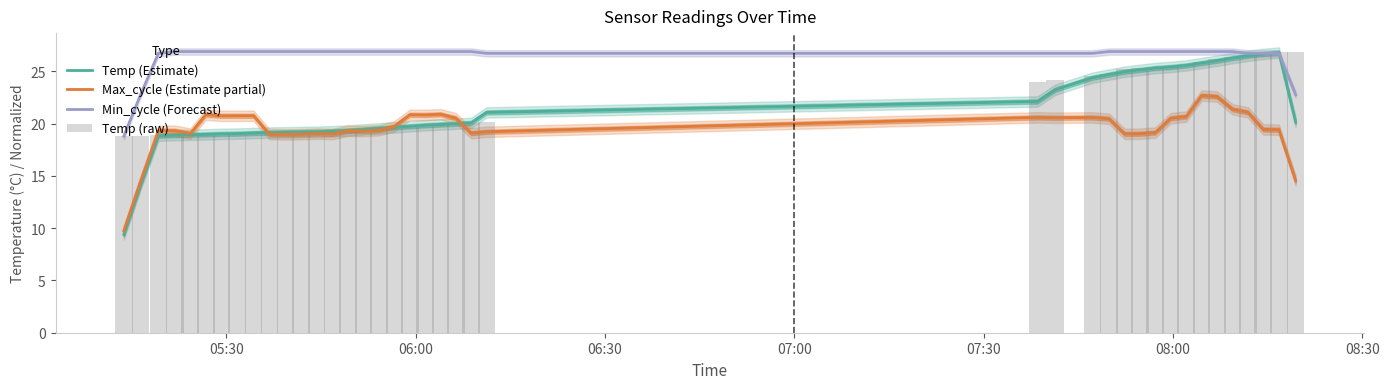

Which series has the widest spread of values?

Temp (Estimate)